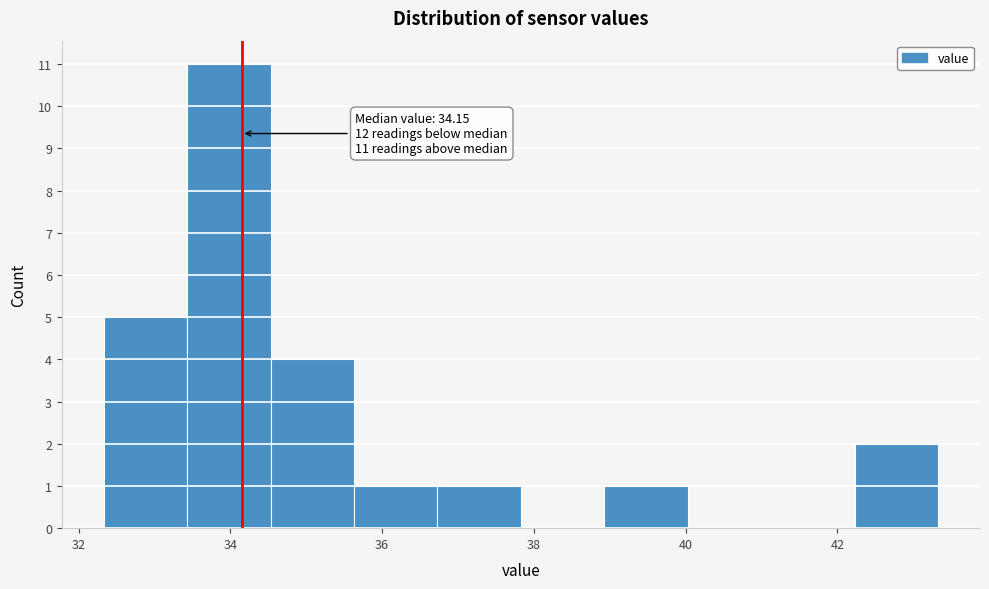

Which range on the x-axis has the tallest bar?

33.4 to 34.6